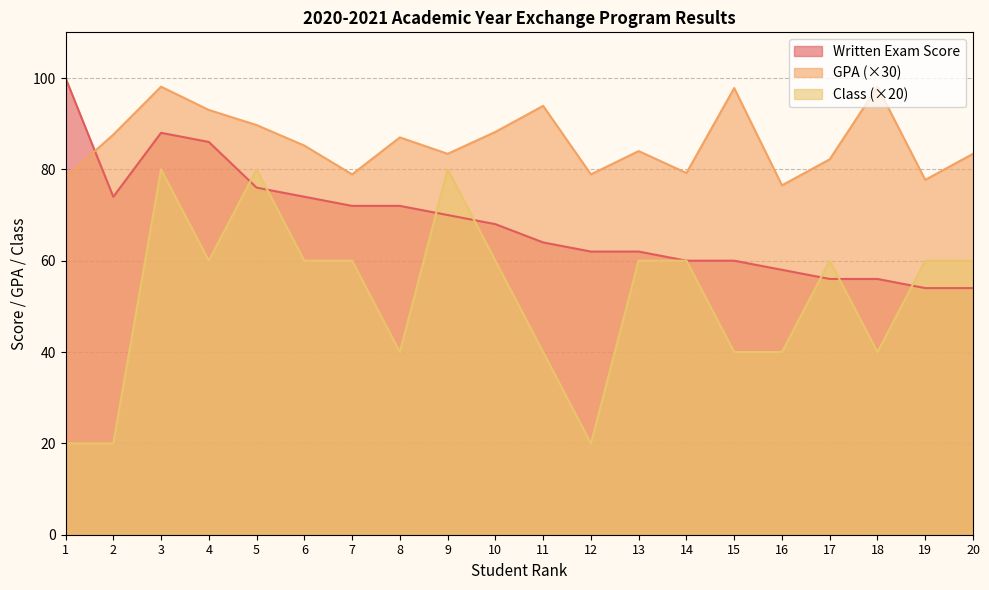

At how many categories does at least one series exceed 76?

20